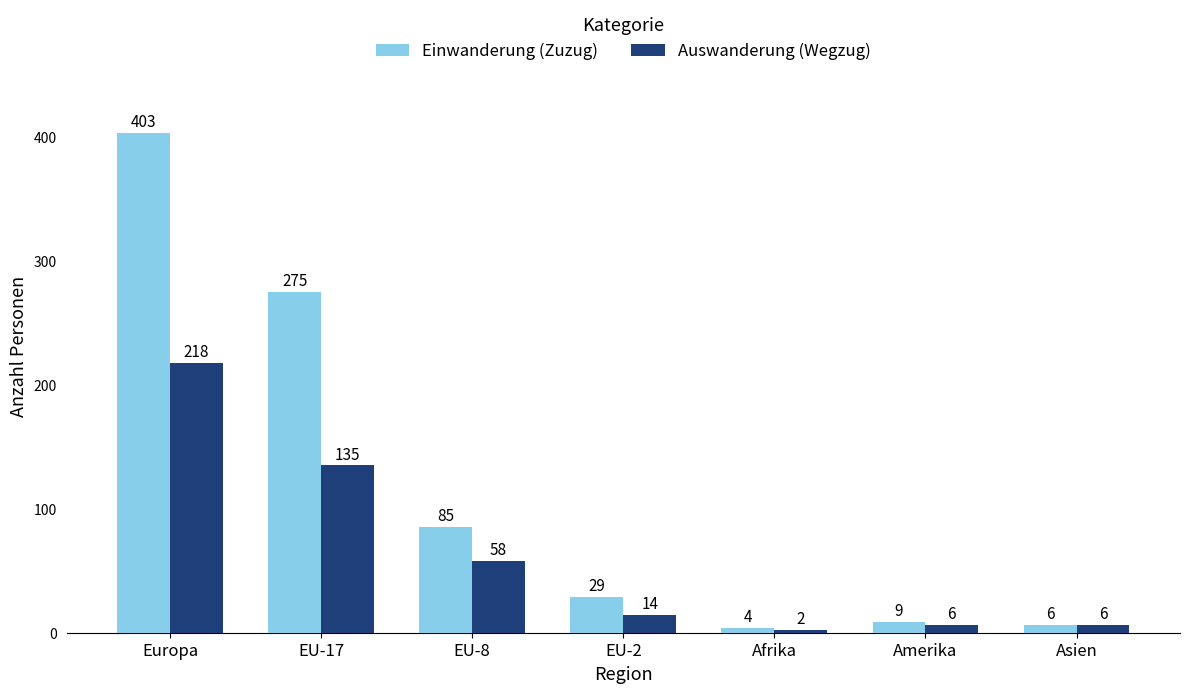

What is the label of the 3rd bar from the right?

Afrika